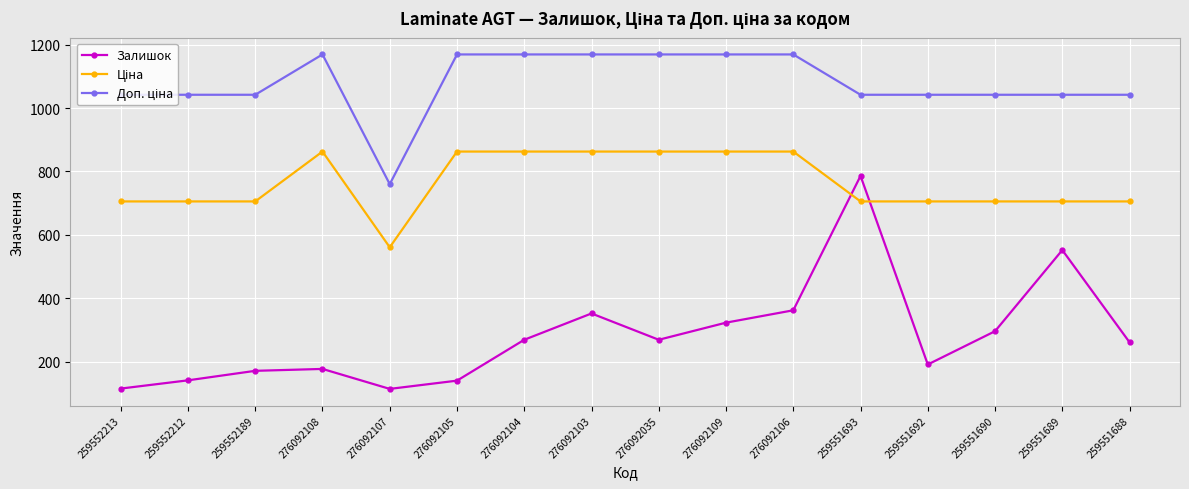

The Залишок series shows 187.9 at 259552212. True or false?

False